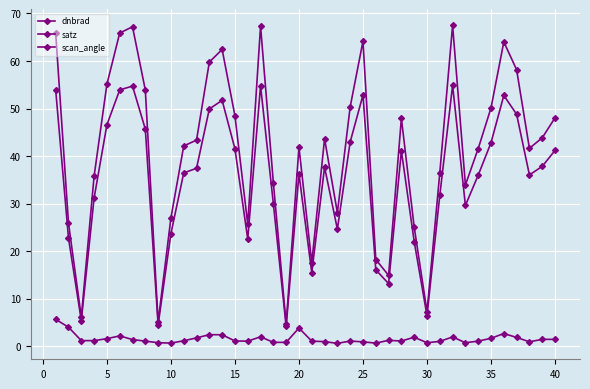

How many lines are shown in the chart?

3